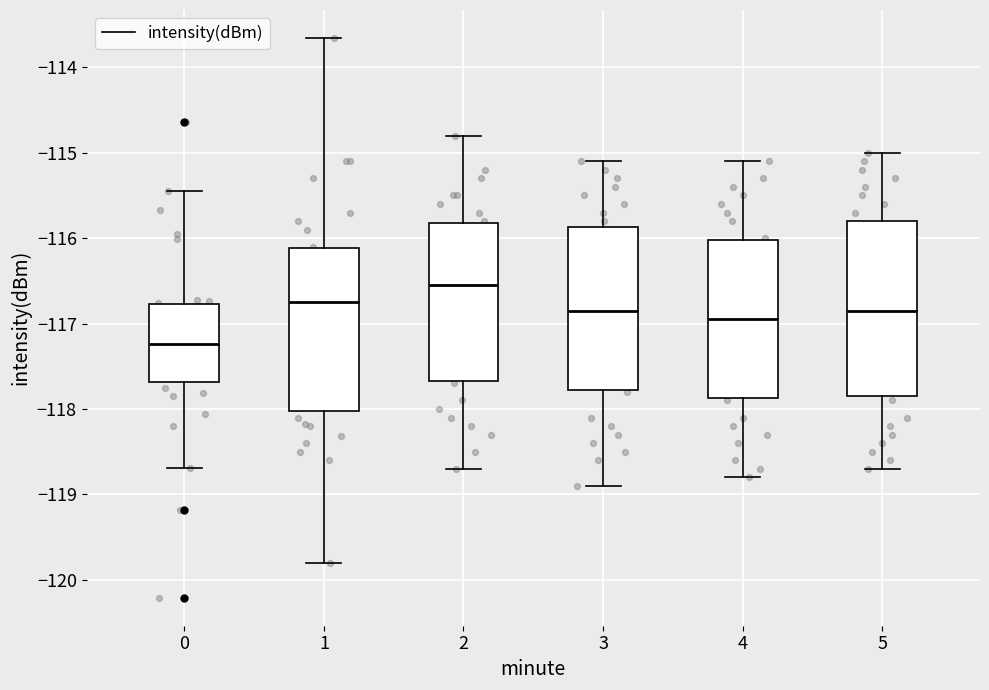

Which box's median line is the lowest?

0